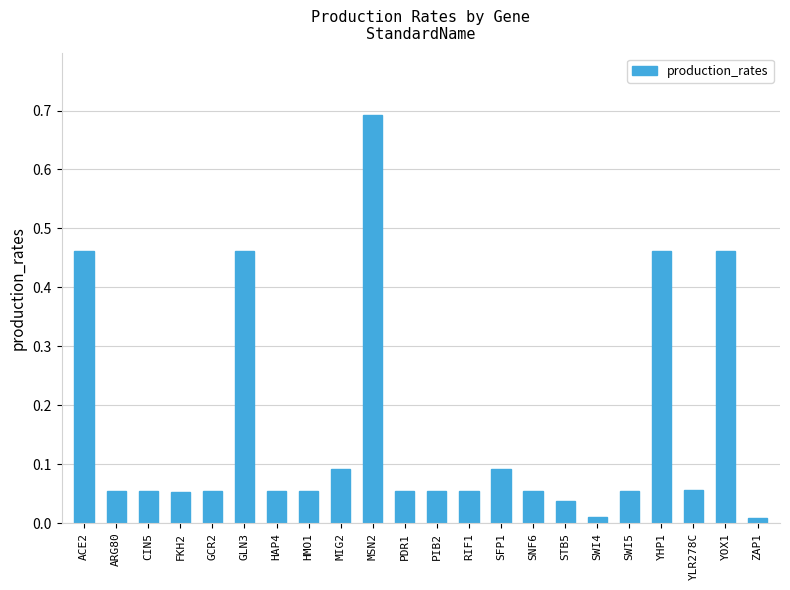

What position from the left is SNF6?

15